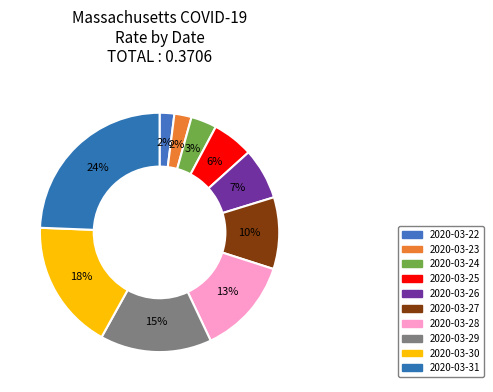

To the nearest percent, what is the difference between the largest and smallest slice percentages?

22%